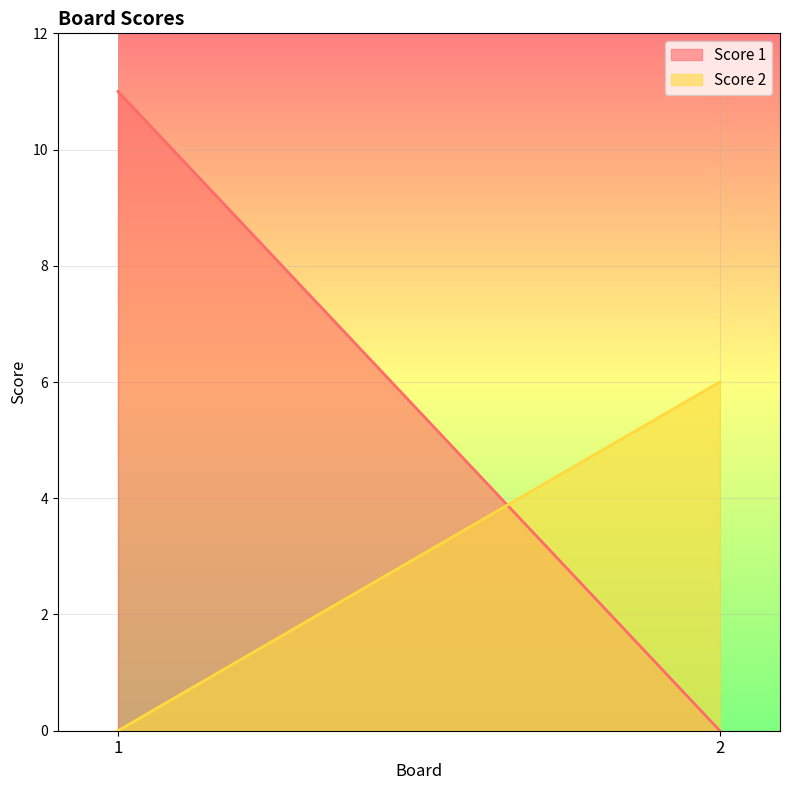

What is the value of the Score 2 point at the 2nd from the left?

6